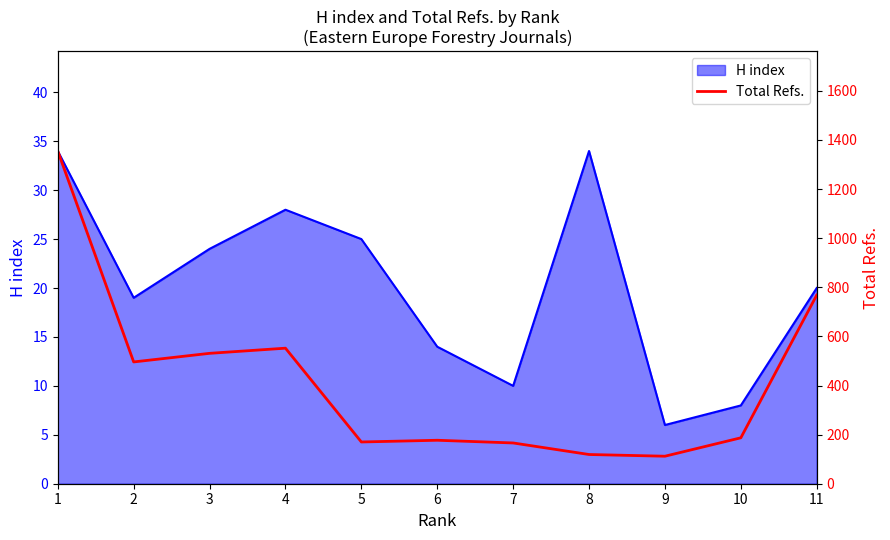

True or false: H index has a value of 18 at 8.

False